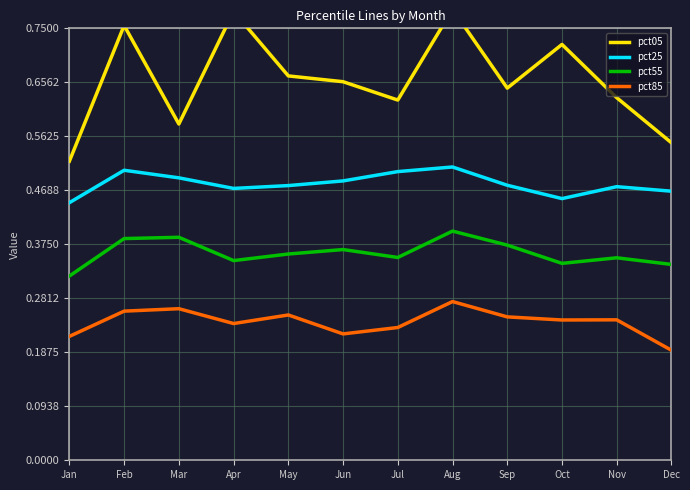

Where is pct25 nearest to the value 0?

Jan